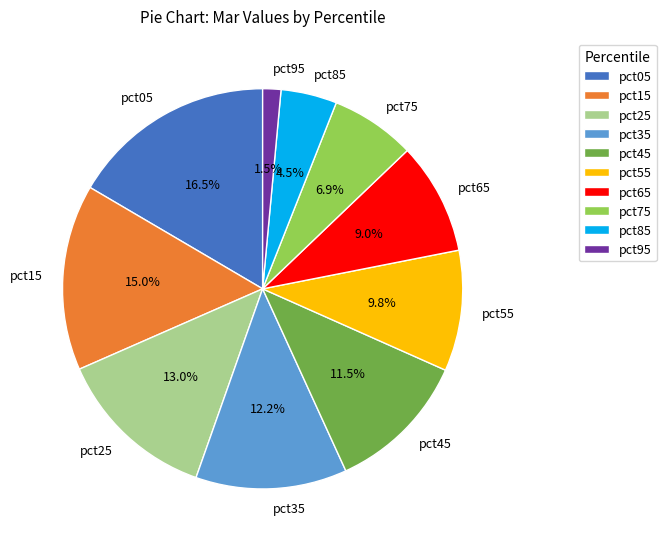

What percentage is the pct15 slice, to the nearest percent?

15%